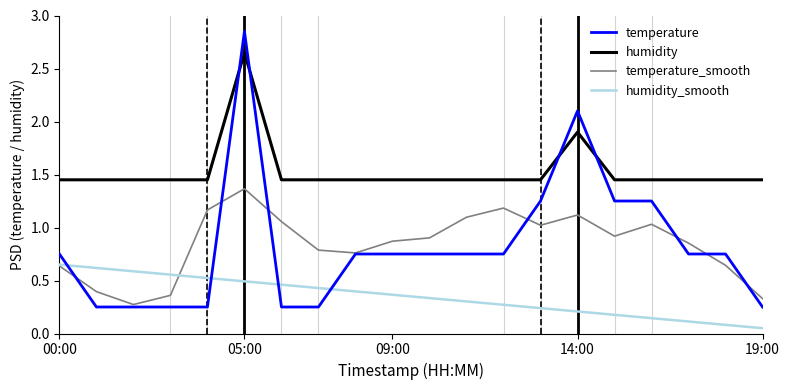

Which series has the largest total across all categories?

humidity